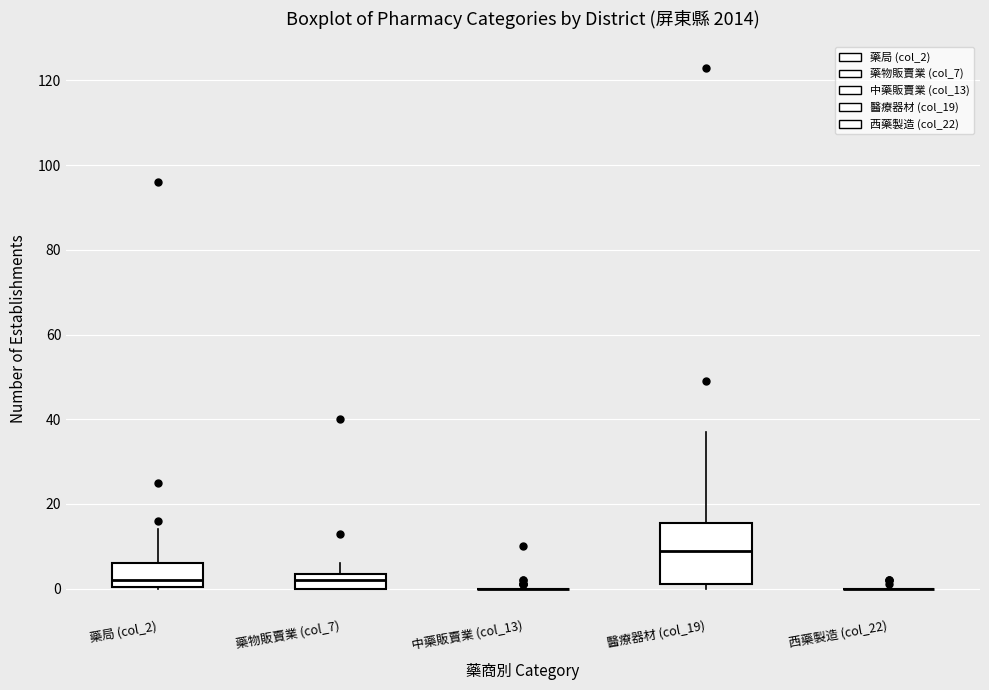

Which box is the tallest, from its lower edge to its upper edge?

醫療器材 (col_19)